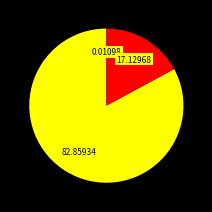

Does any single category account for the majority?

Yes